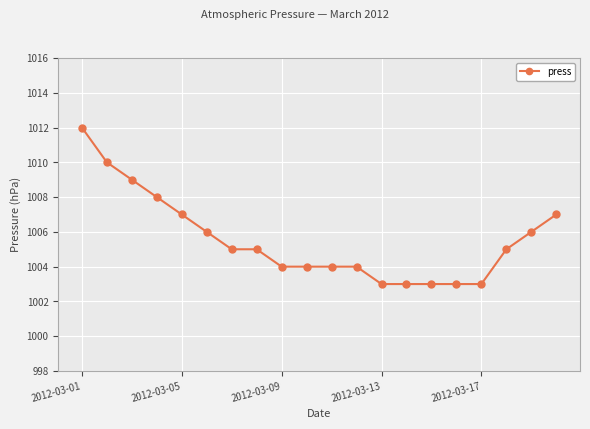

What is the difference between the maximum and minimum values?

9